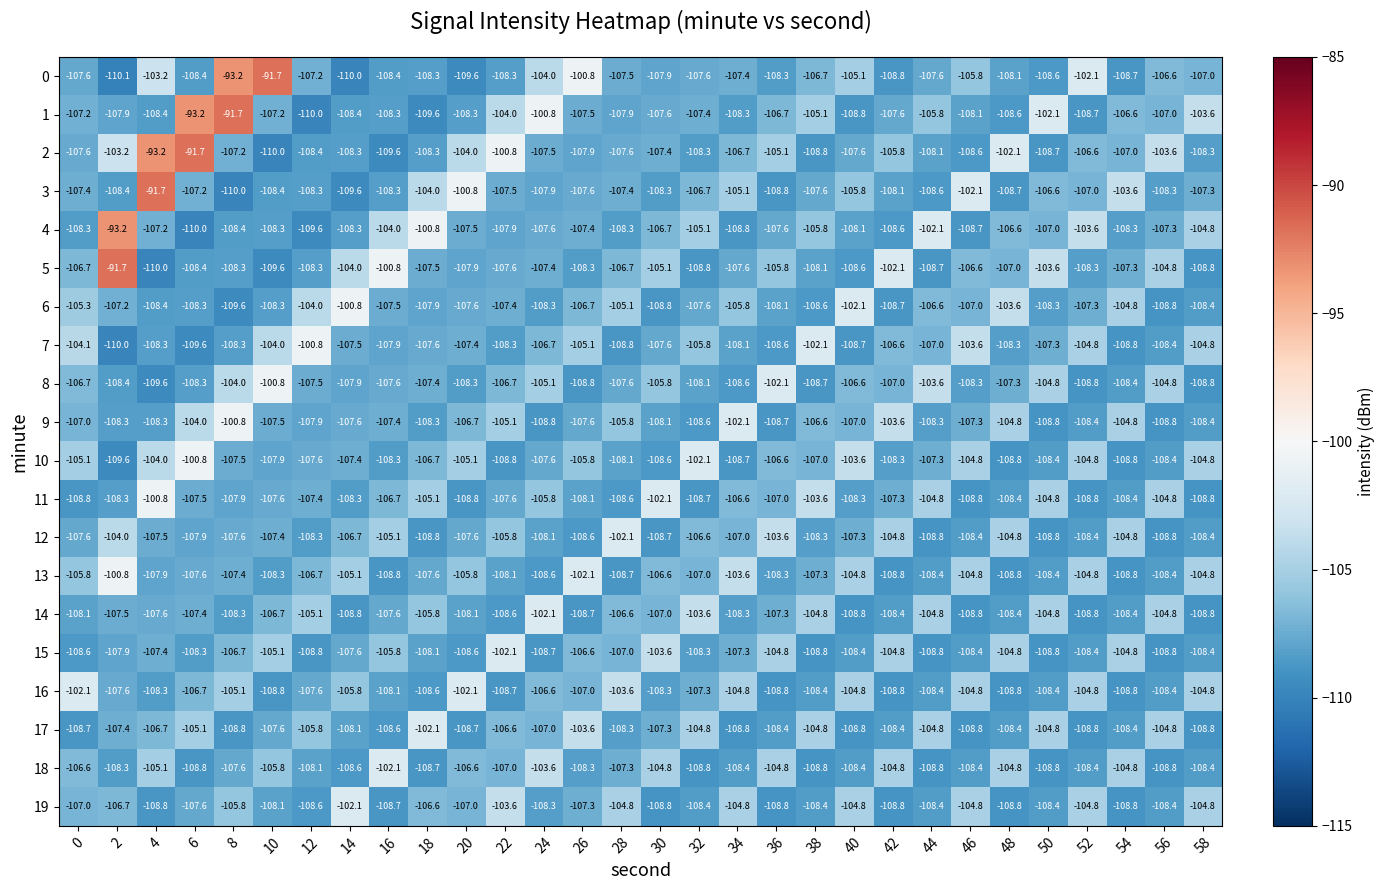

What is the total value across all series at 56?

-2142.8